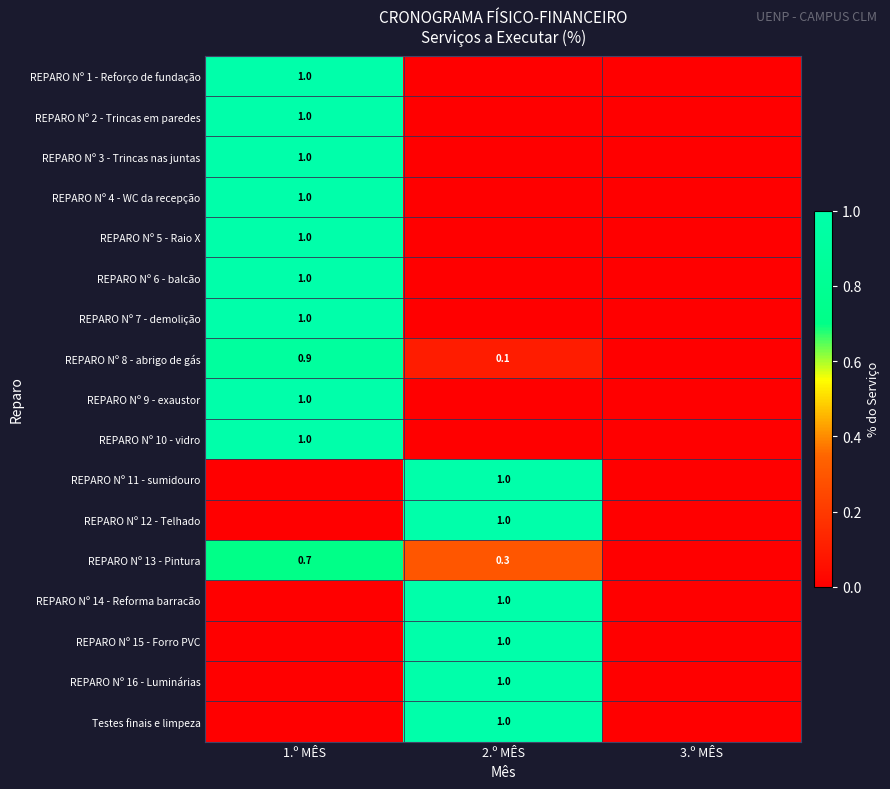

The REPARO Nº 11 - sumidouro series shows 1.0 at 2.º MÊS. True or false?

True